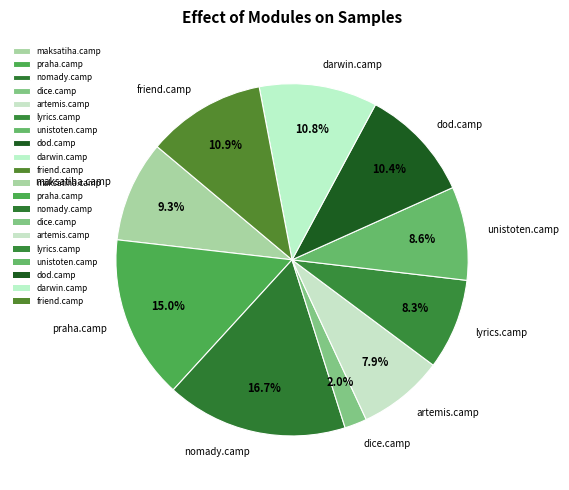

What percentage is the friend.camp slice, to the nearest percent?

11%